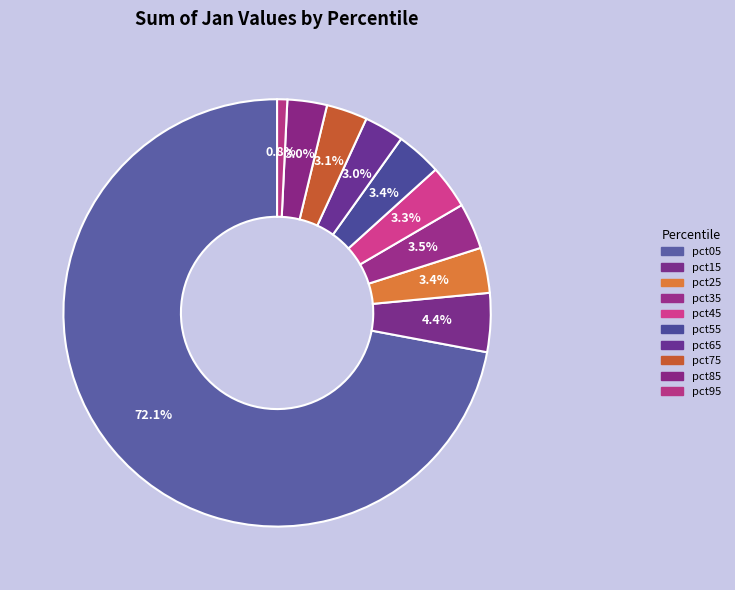

Does pct55 account for over 50% of the chart?

No